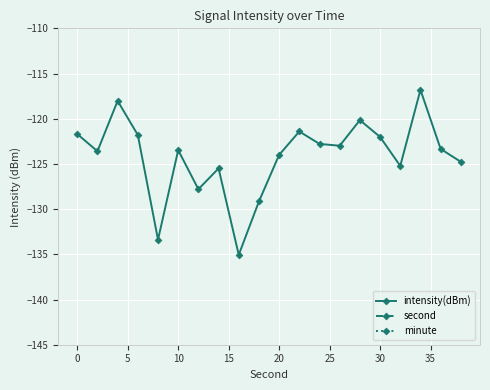

The value of intensity(dBm) at 0 is -43.3. True or false?

False